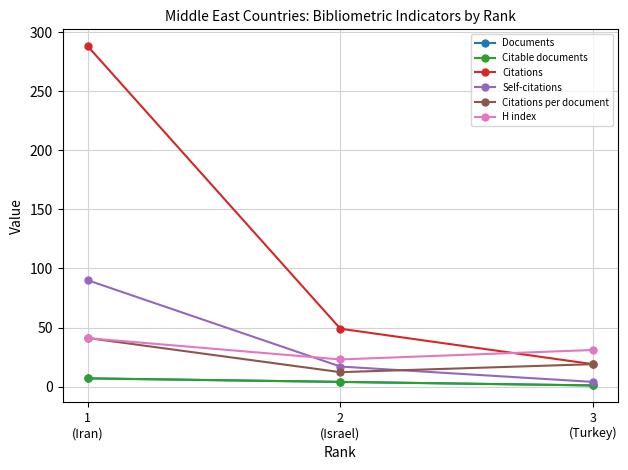

At which category is the sum across all series the highest?

1
(Iran)